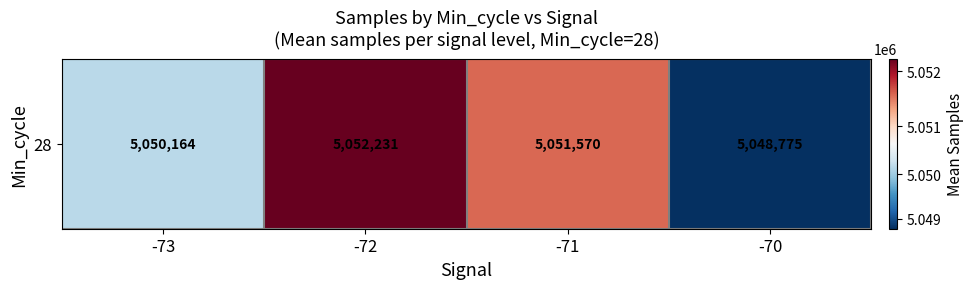

The chart shows a value of 5052230.6 at -72. True or false?

True